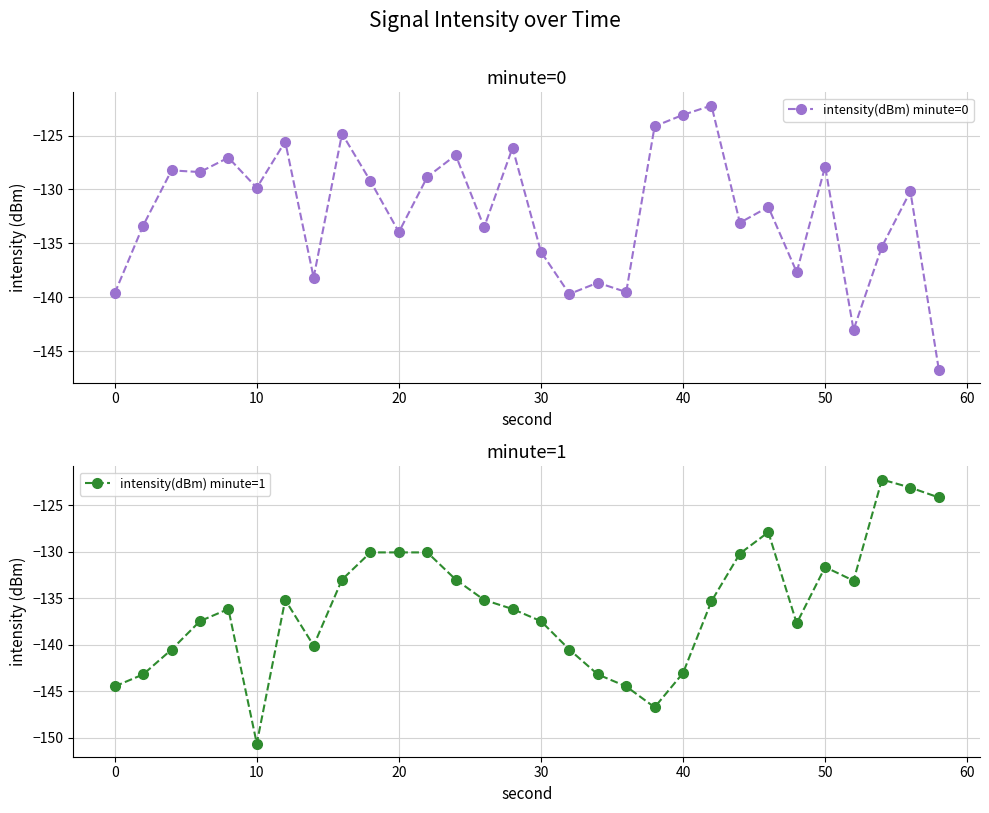

What is the value of the intensity(dBm) minute=1 point at the 13th from the left?

-133.0